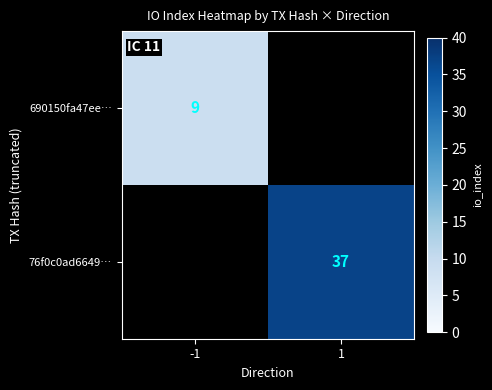

What is the greatest value displayed?

37.0